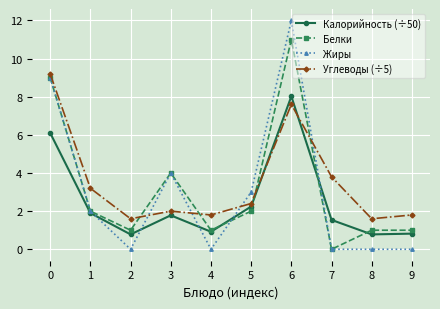

How many lines are shown in the chart?

4